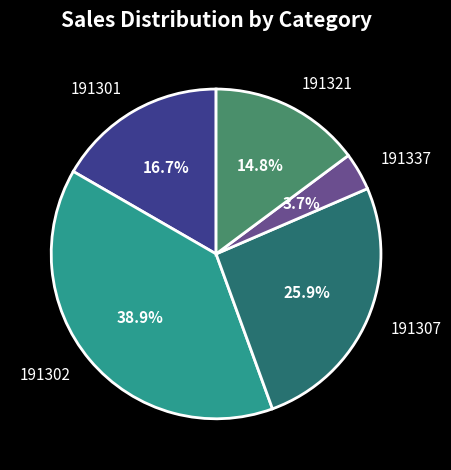

What percentage is the 191337 slice, to the nearest percent?

4%